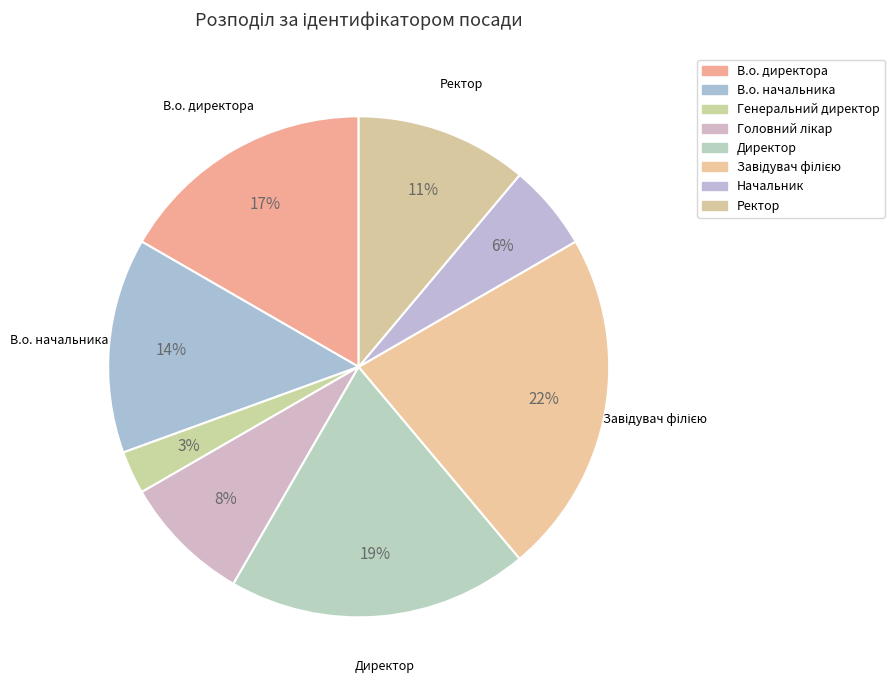

How many segments does this pie chart have?

8